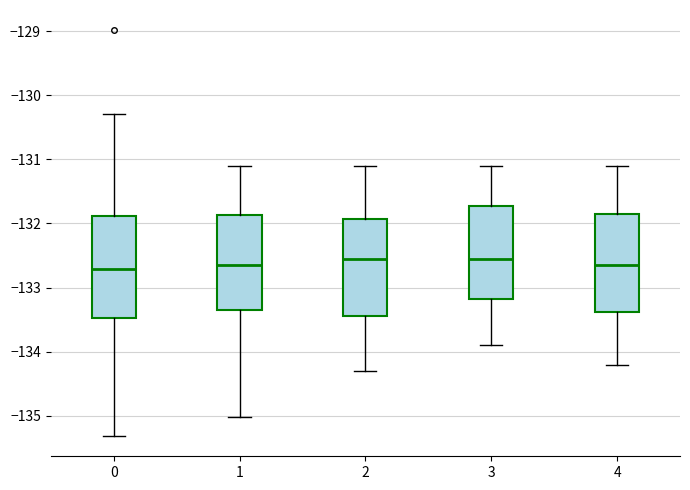

Reading left to right, read every box against the y-axis: the position of its median line, the range the box covers, and the ends of its whiskers. The values are not printed on the chart, so give them approximately, as read against the axis.

0: median -132.7, box -133.5 to -131.9, whiskers -135.3 to -130.3
1: median -132.6, box -133.3 to -131.9, whiskers -135.0 to -131.1
2: median -132.5, box -133.4 to -131.9, whiskers -134.3 to -131.1
3: median -132.5, box -133.2 to -131.7, whiskers -133.9 to -131.1
4: median -132.6, box -133.4 to -131.8, whiskers -134.2 to -131.1